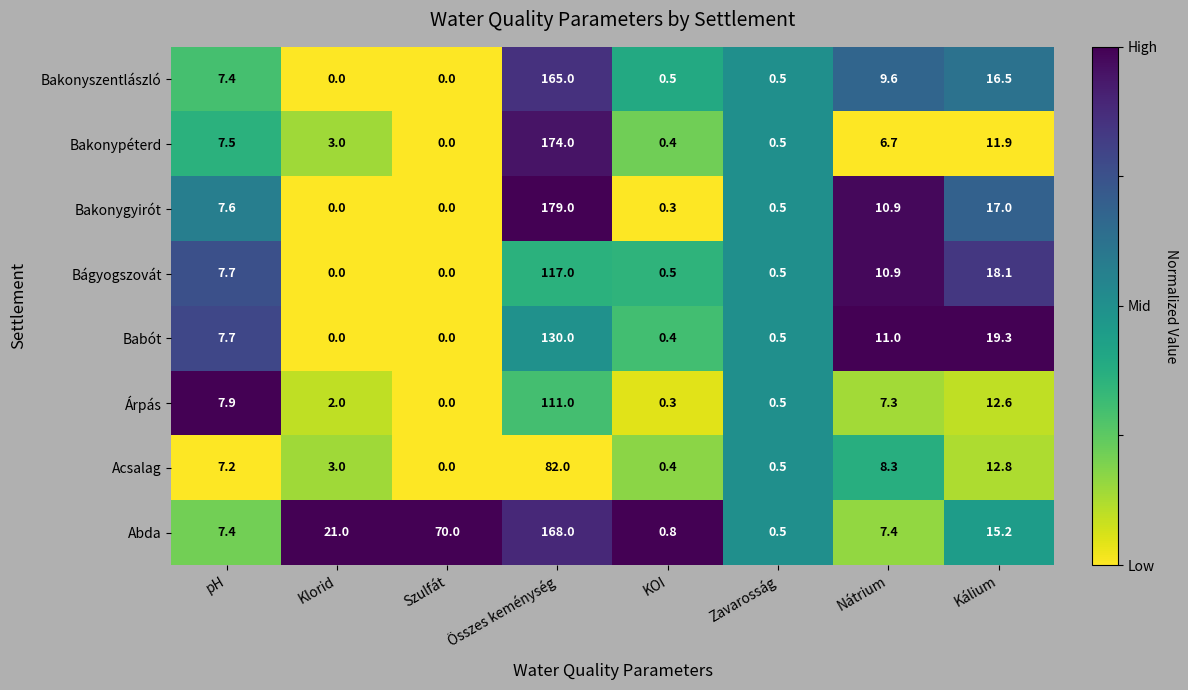

What is the sum of all Bakonyszentlászló values?

199.5